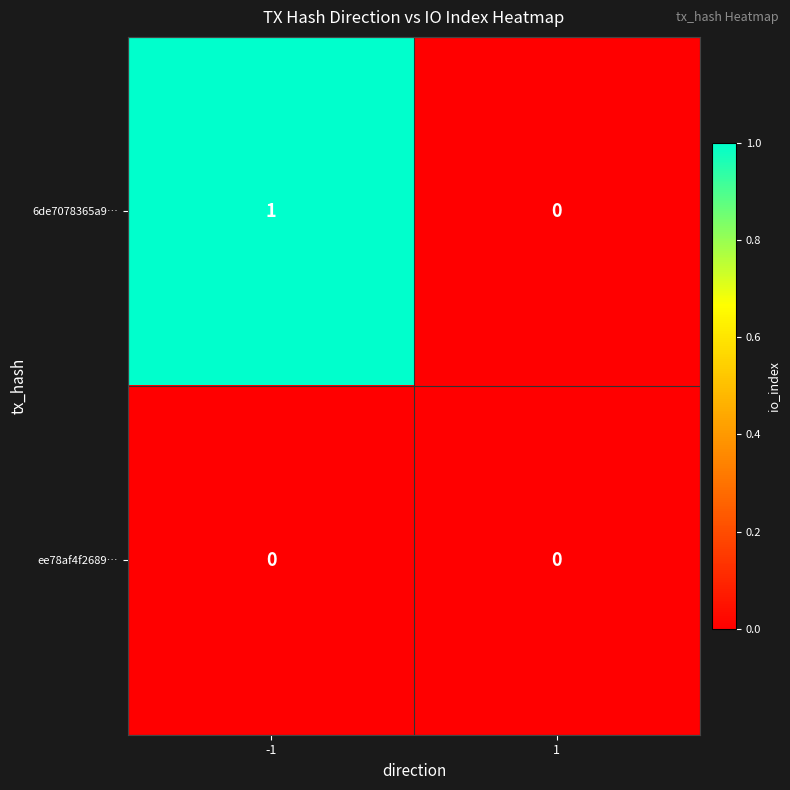

Which series has the largest range (max minus min)?

6de7078365a9…